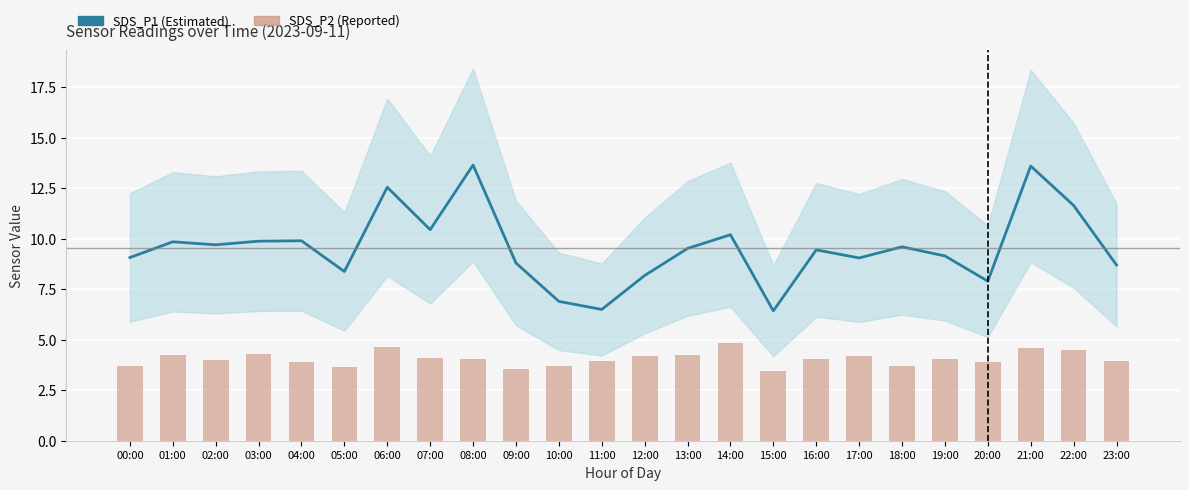

Which category has the highest value across all series?

08:00